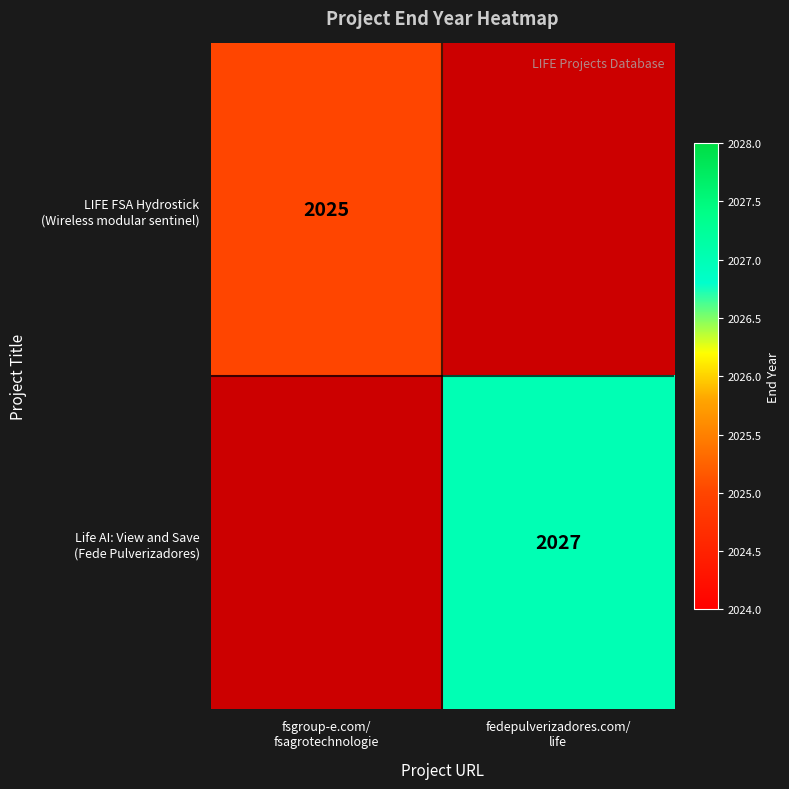

What is the sum of the Life AI: View and Save (Fede Pulverizadores) values at fsgroup-e.com/ fsagrotechnologie and fedepulverizadores.com/ life?

2027